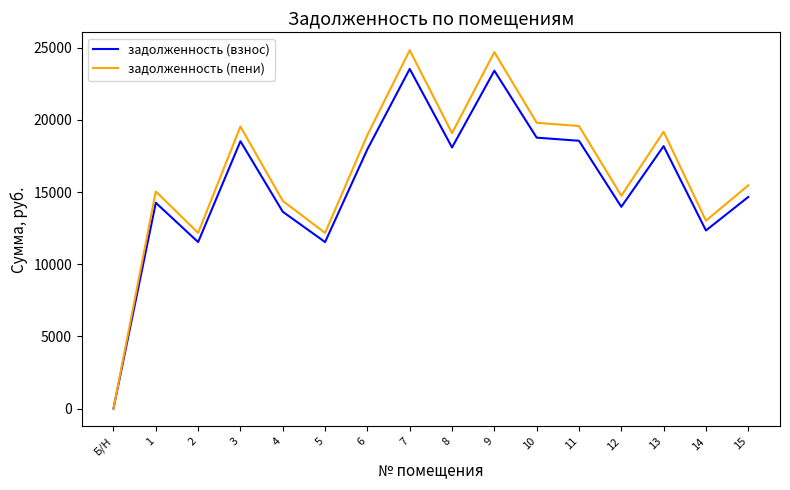

What is the highest value of the задолженность (пени) series?

24827.7